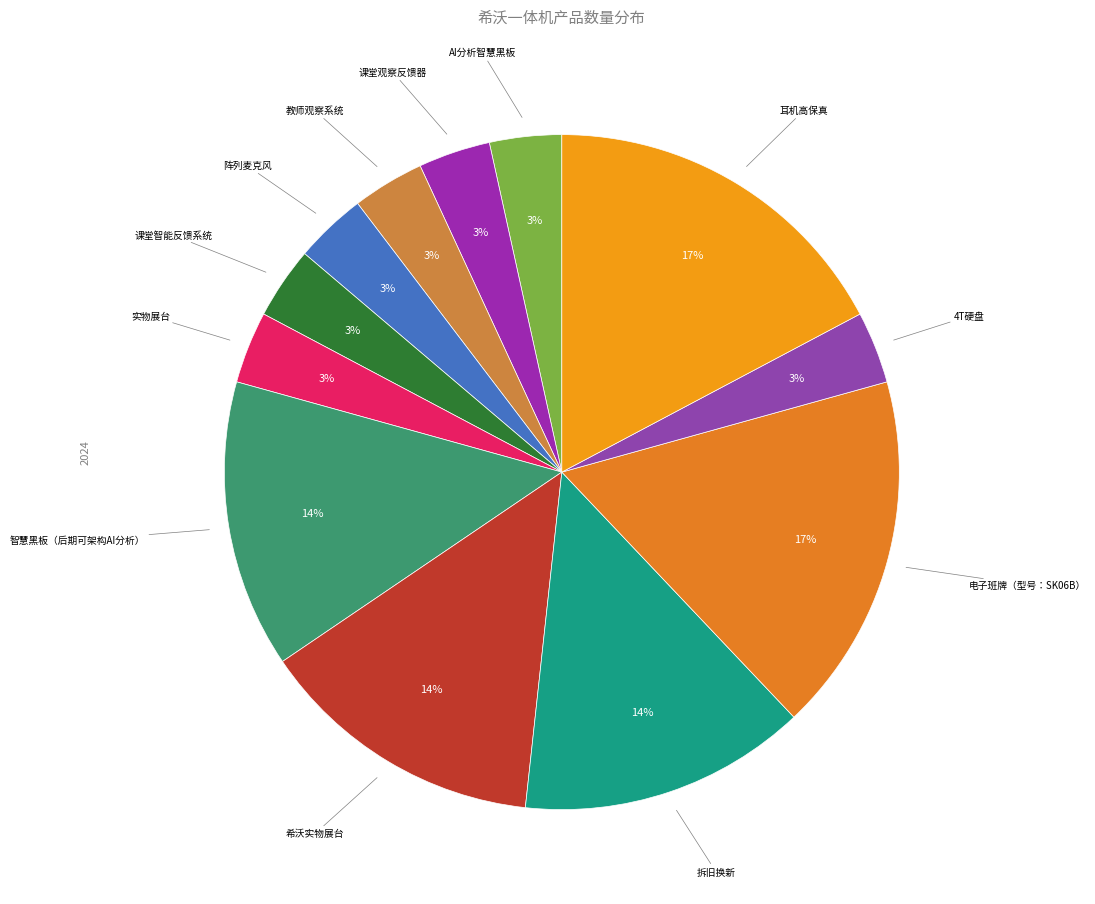

Count the number of slices in the pie.

12